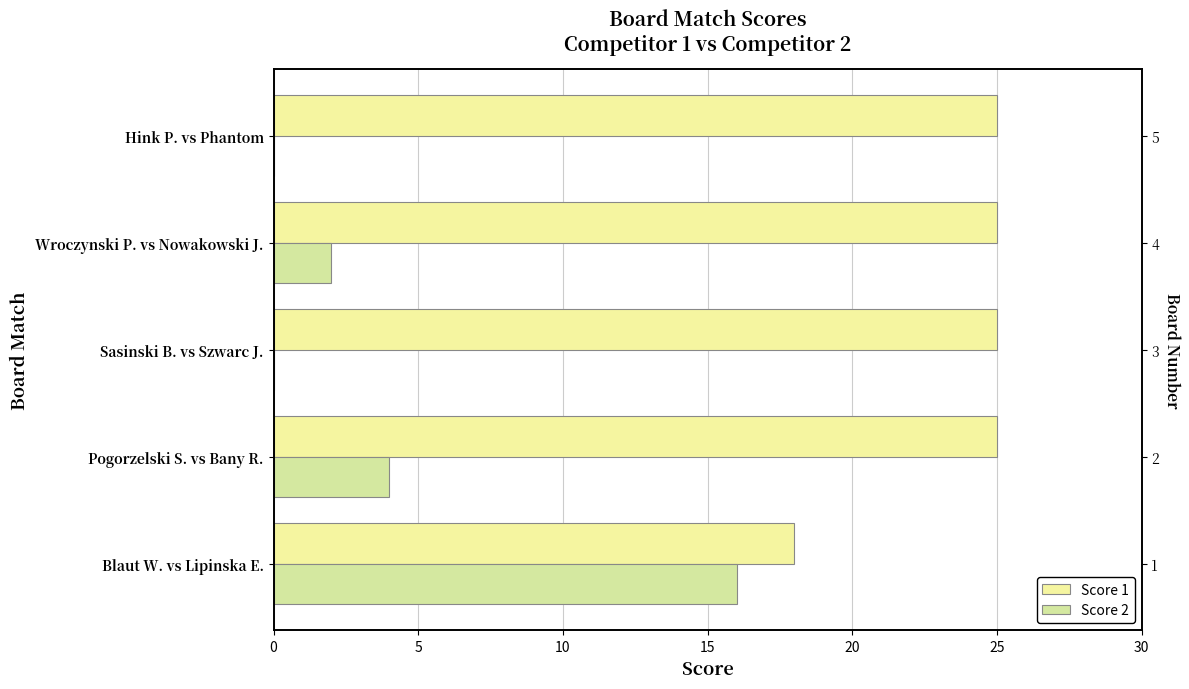

What is the average value of the Score 2 series?

4